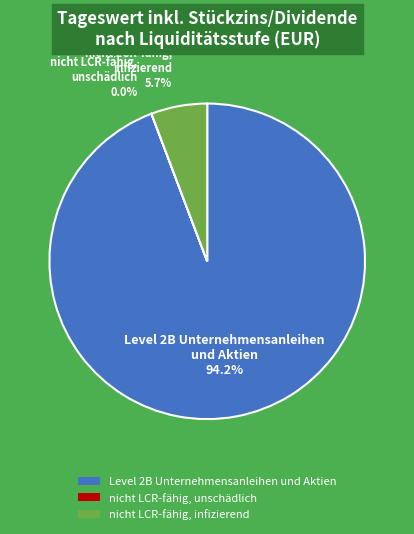

What portion of the pie excludes nicht LCR-fähig, infizierend?

94.3%